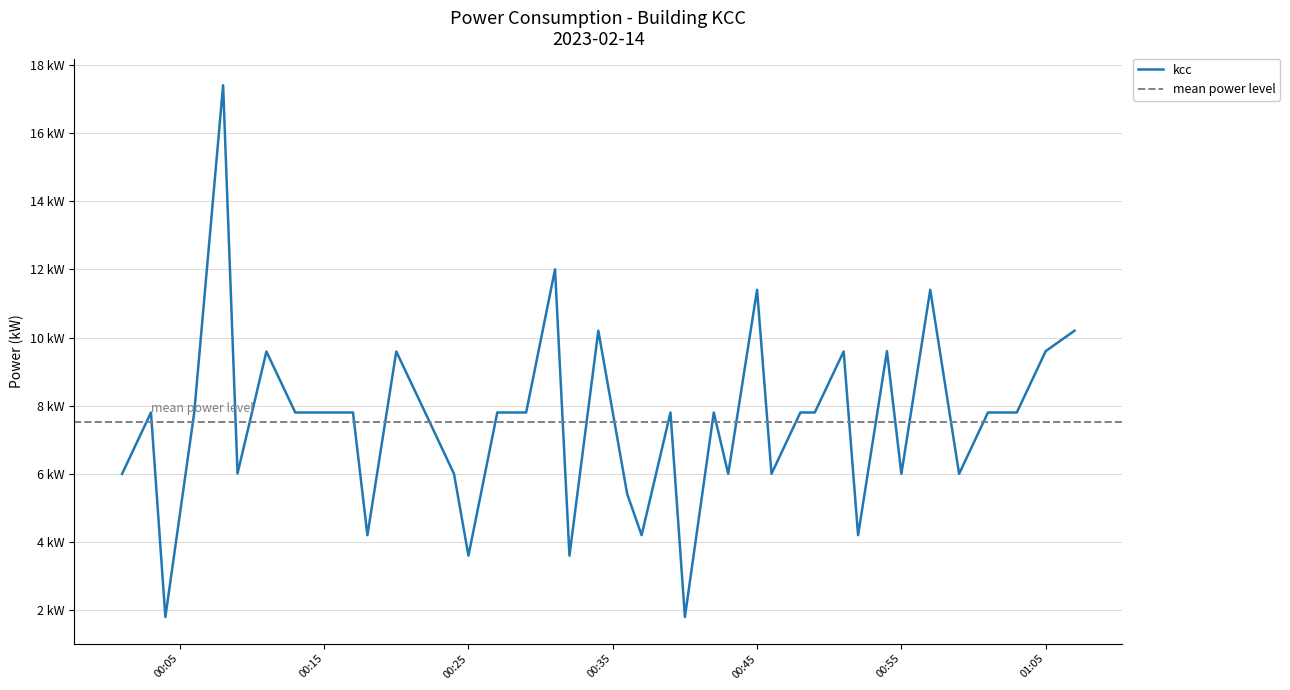

Does the chart have visible grid lines?

Yes